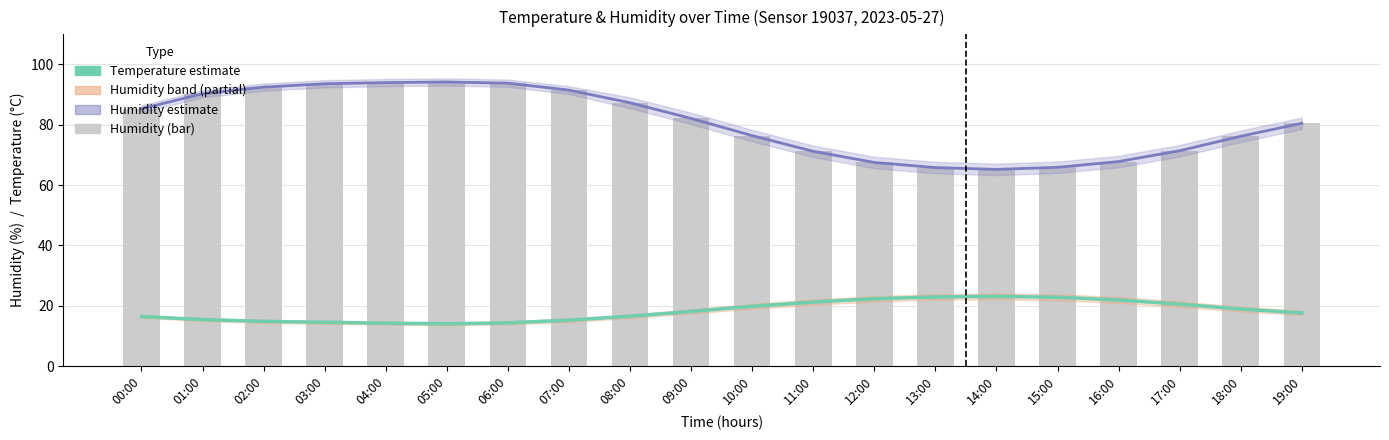

Which series has the largest total across all categories?

Humidity estimate